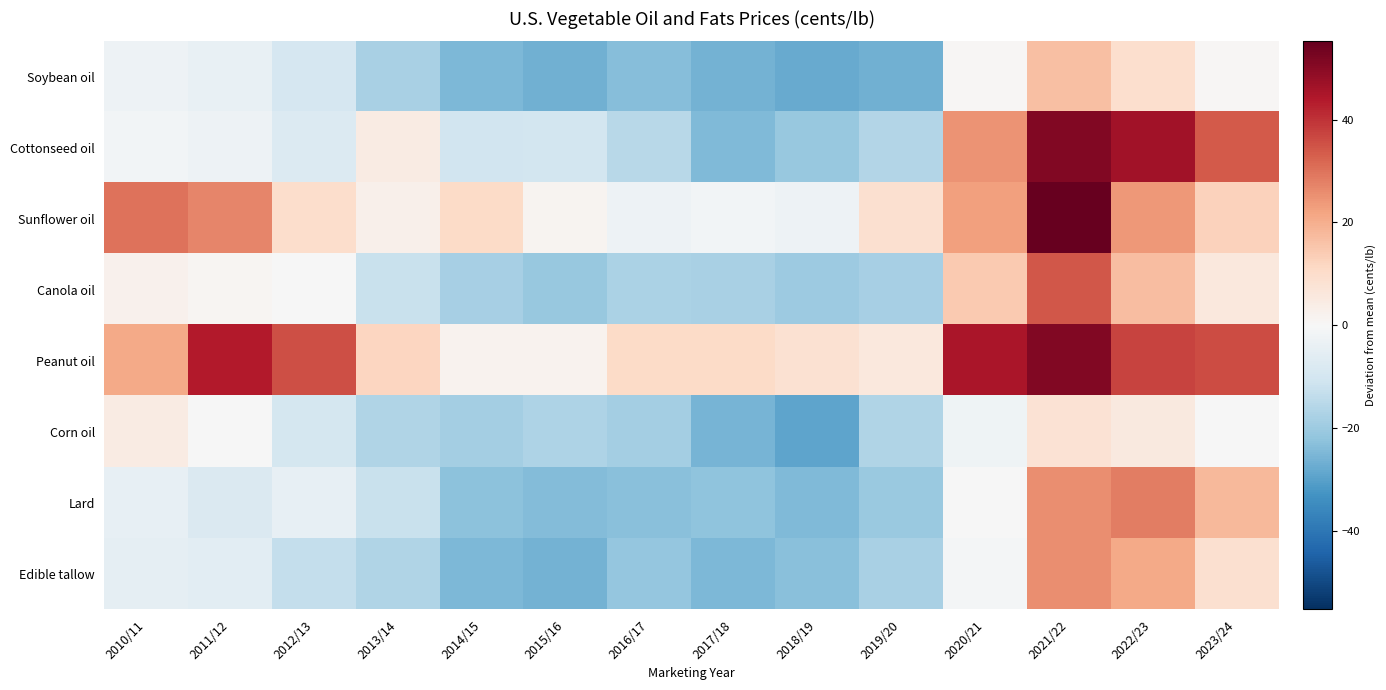

Which series changed the most between 2012/13 and 2021/22?

Cottonseed oil